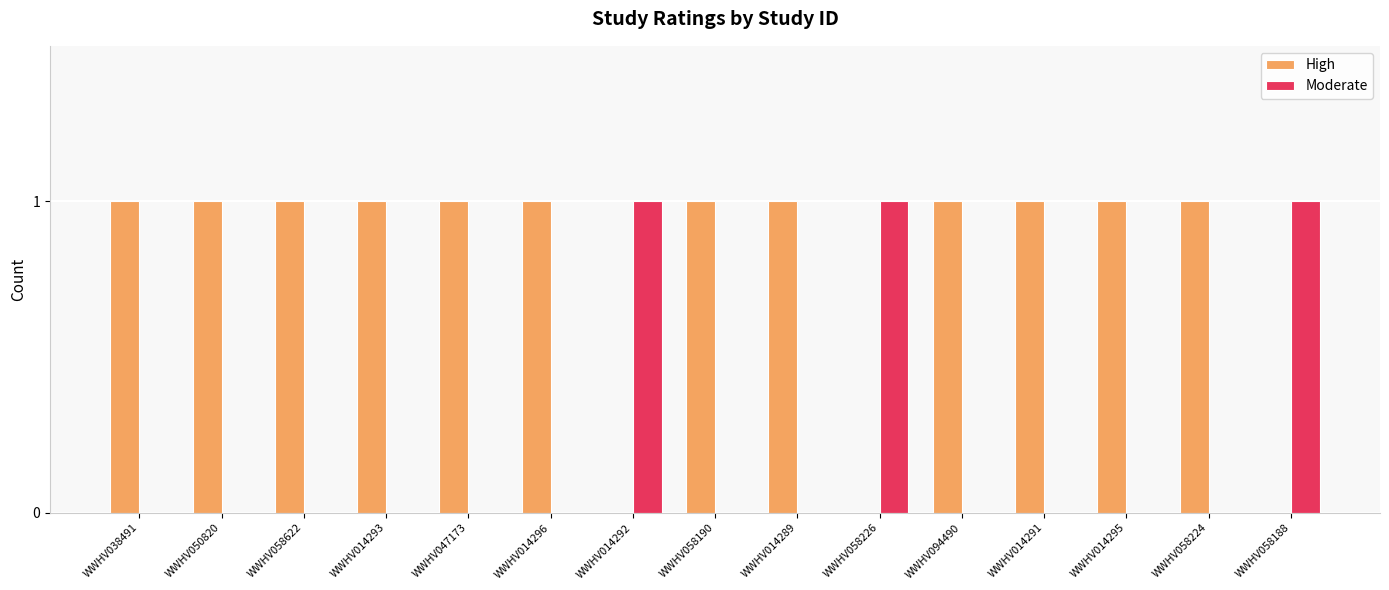

What is the sum of all High values?

12